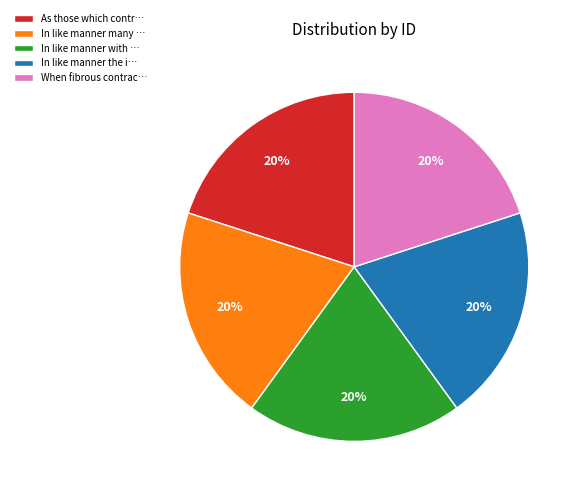

What percentage is the In like manner the i… slice, to the nearest percent?

20%